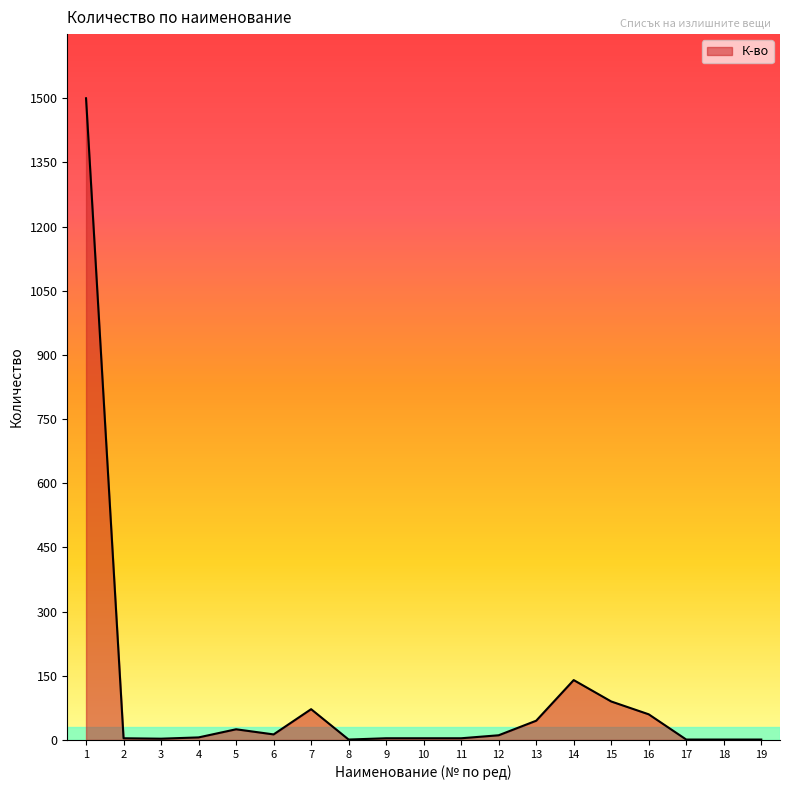

What is the difference between the maximum and minimum values?

1499